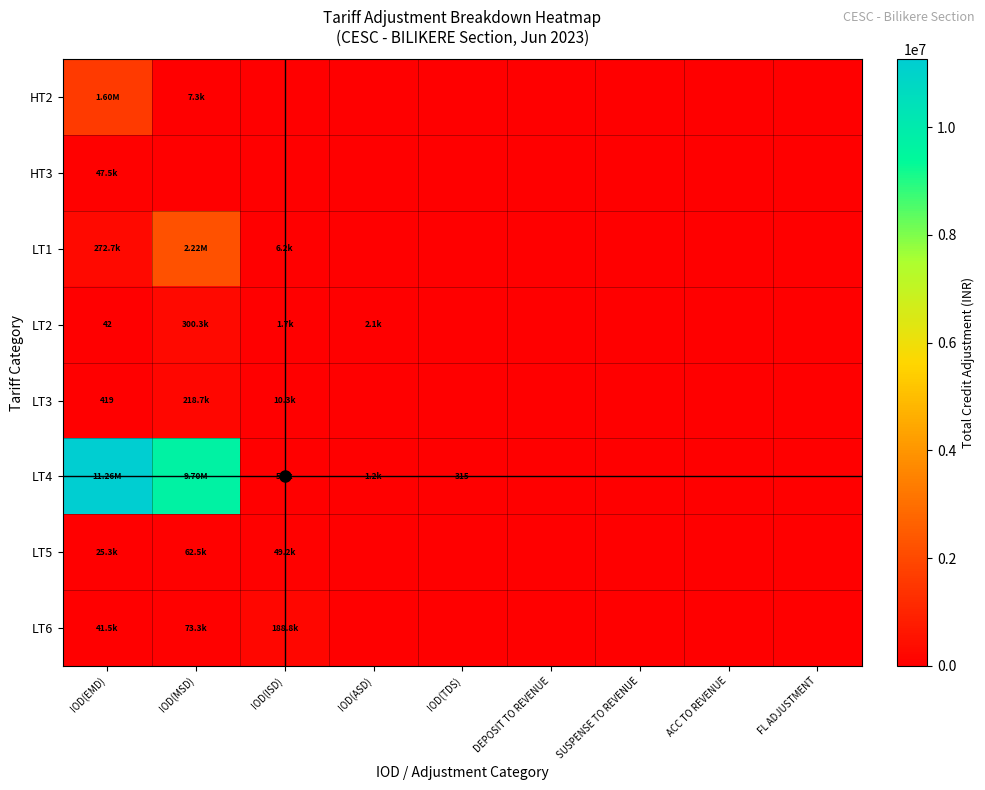

What is the difference between the LT5 values at IOD(ISD) and DEPOSIT TO REVENUE?

49232.0